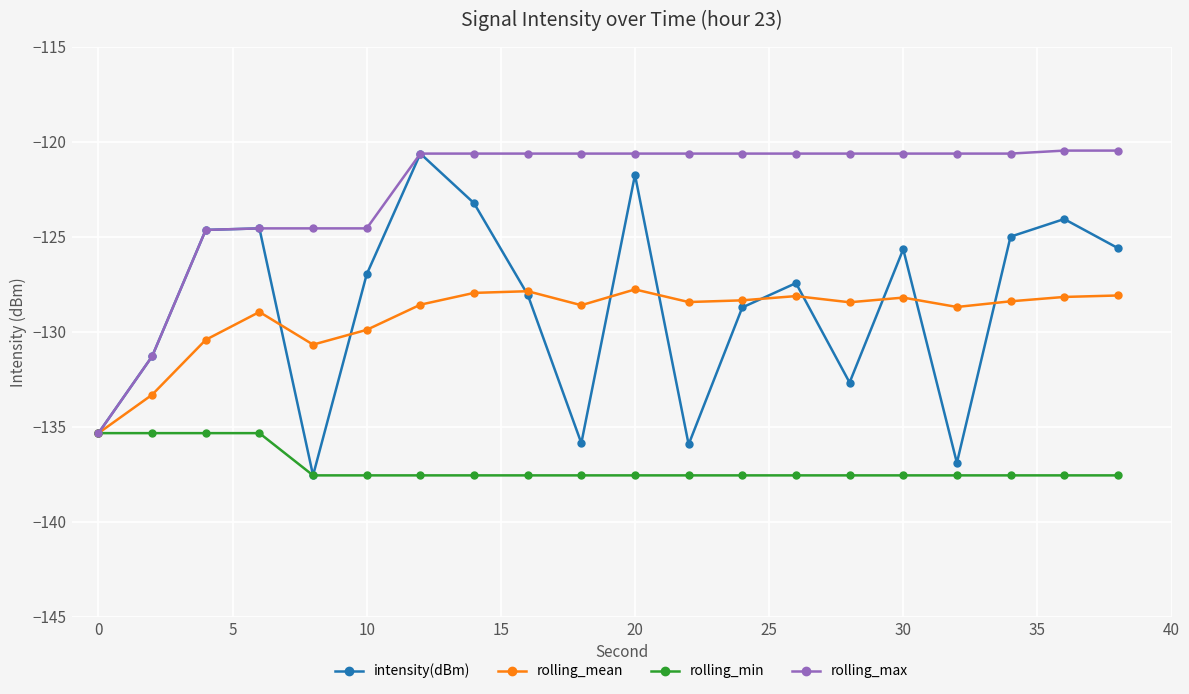

What is the smallest value displayed?

-137.6